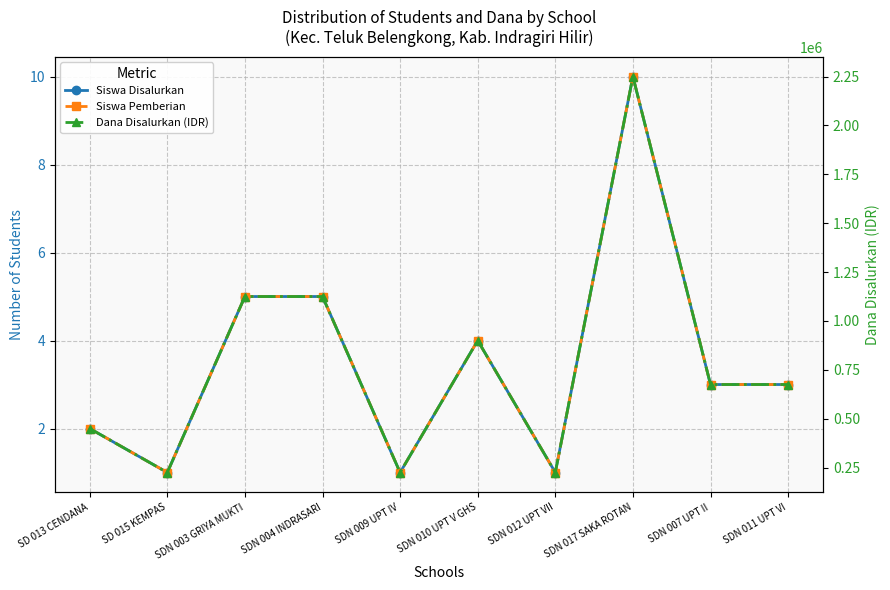

What is the minimum value shown in the chart?

1